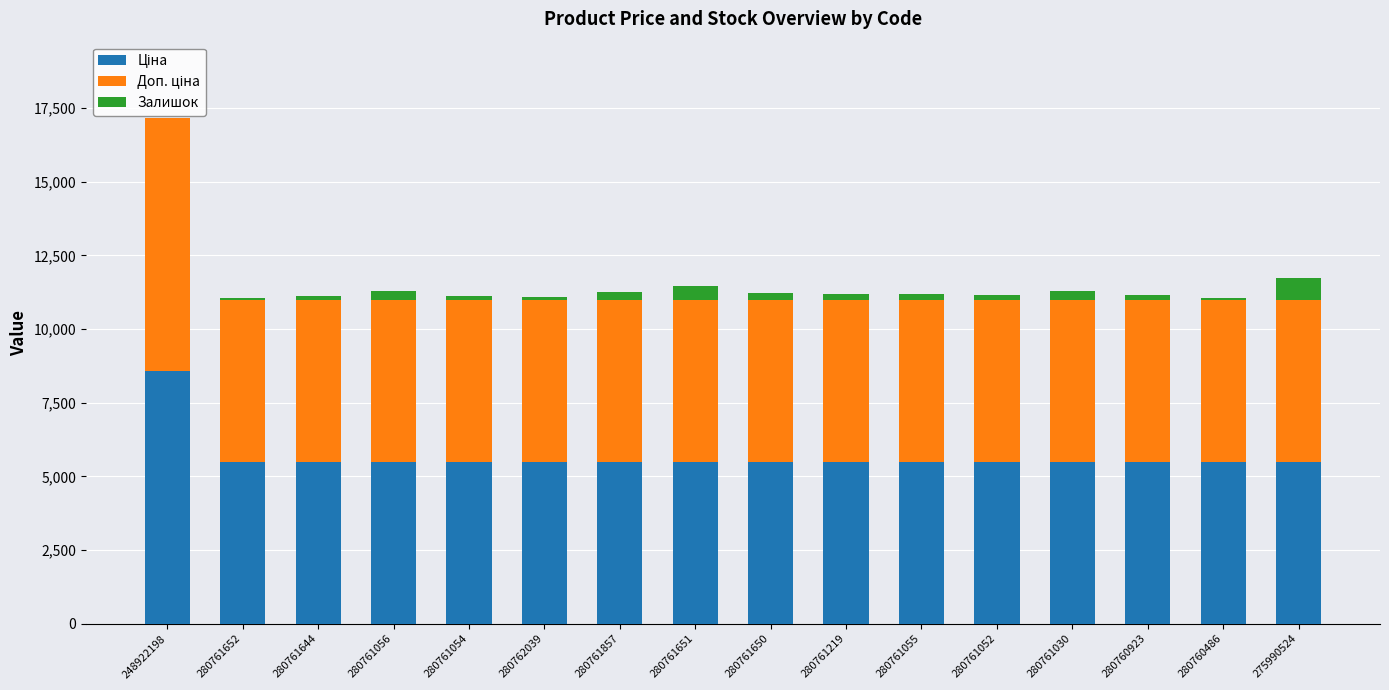

What is the sum of all Залишок values?

3363.0